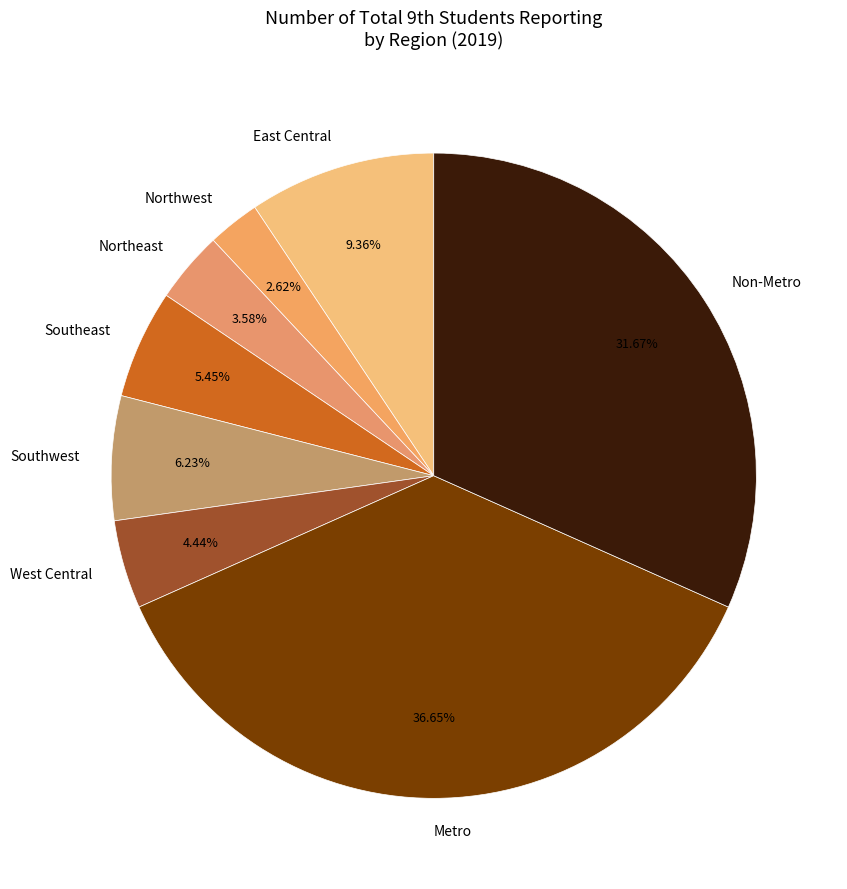

Rank the categories by value from highest to lowest.

Metro, Non-Metro, East Central, Southwest, Southeast, West Central, Northeast, Northwest